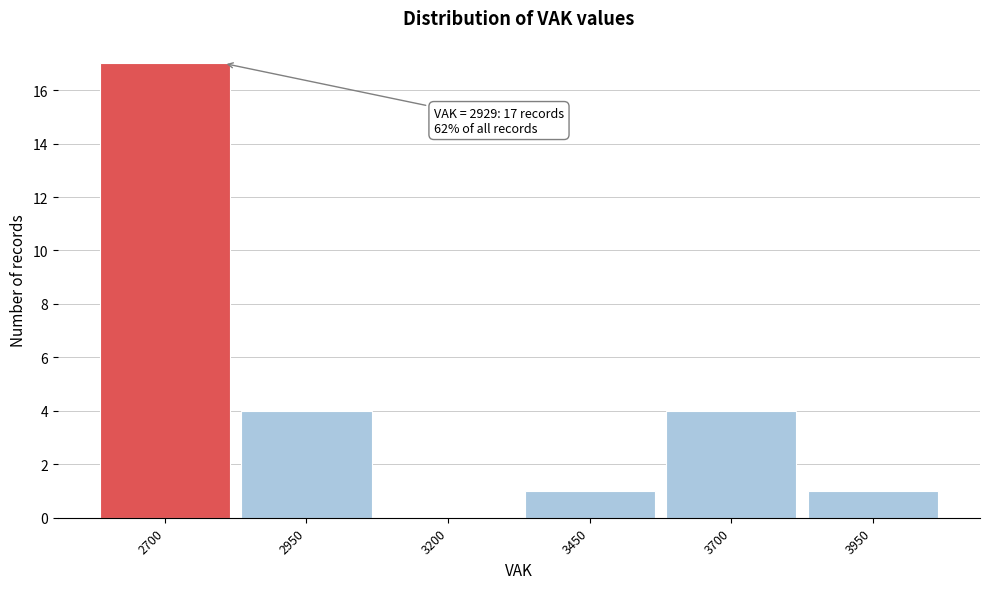

Reading right to left, list all the values displayed in this chart.

3950=1	3700=4	3450=1	3200=0	2950=4	2700=17